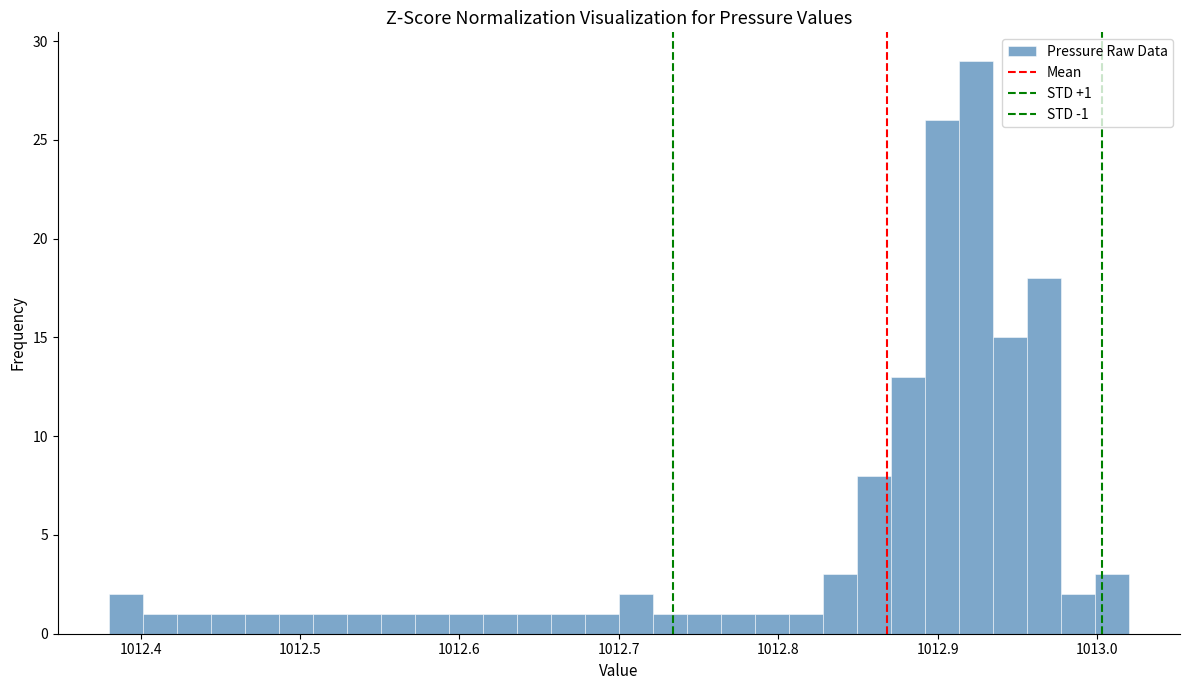

Read against the x-axis, roughly where is the centre of the tallest bar?

1012.92